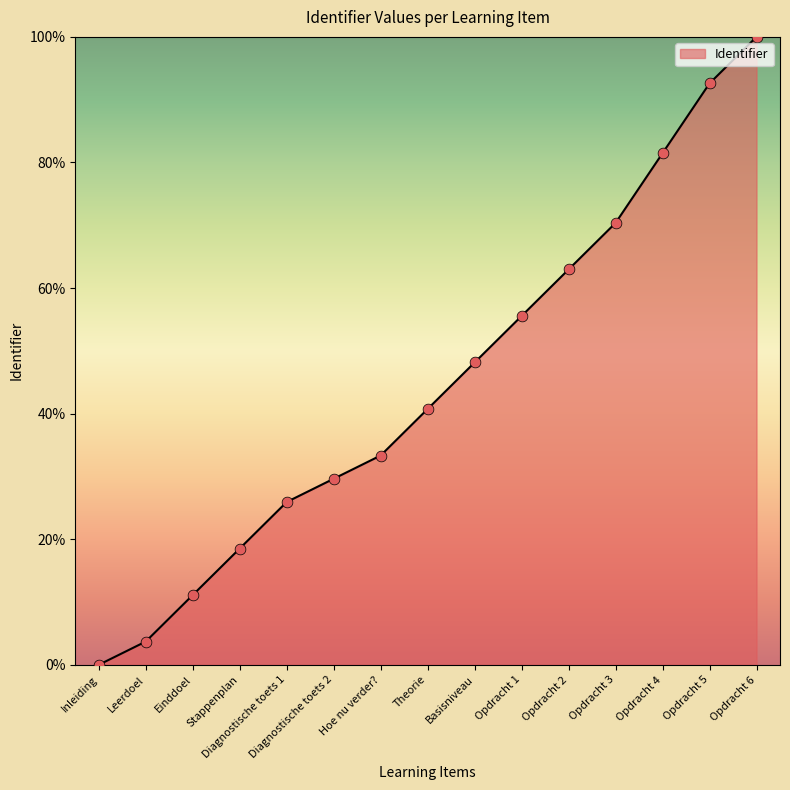

Which has a higher value, Hoe nu verder? or Diagnostische toets 2?

Hoe nu verder?